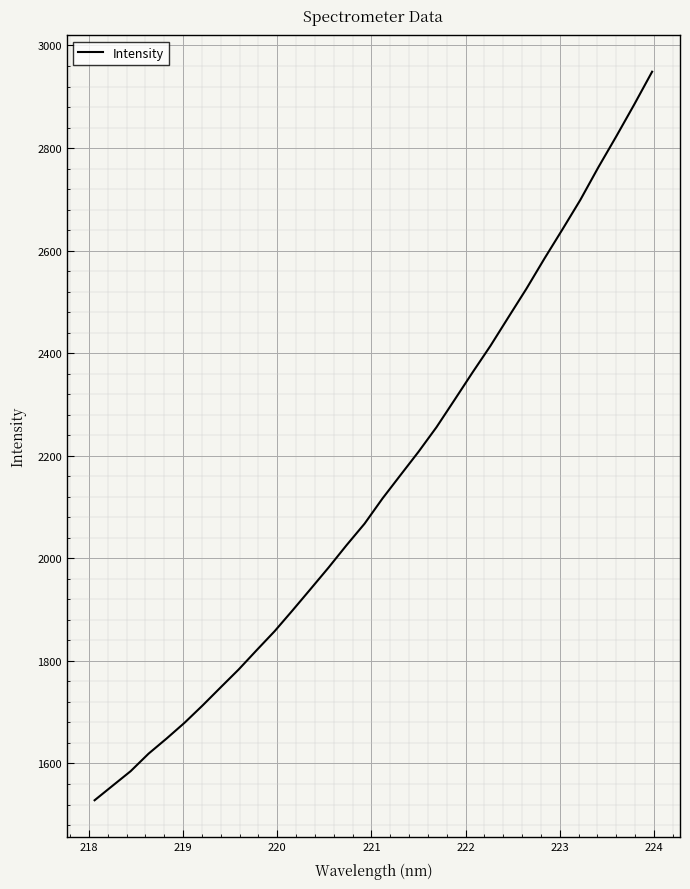

What is the greatest value displayed?

2948.9